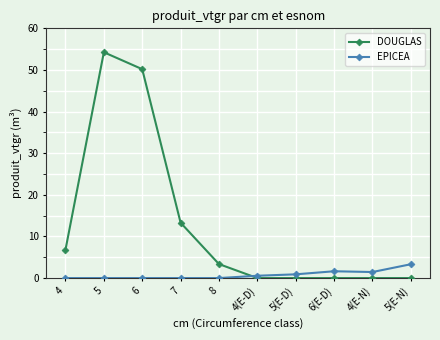

How many values in the DOUGLAS series are below 3?

5